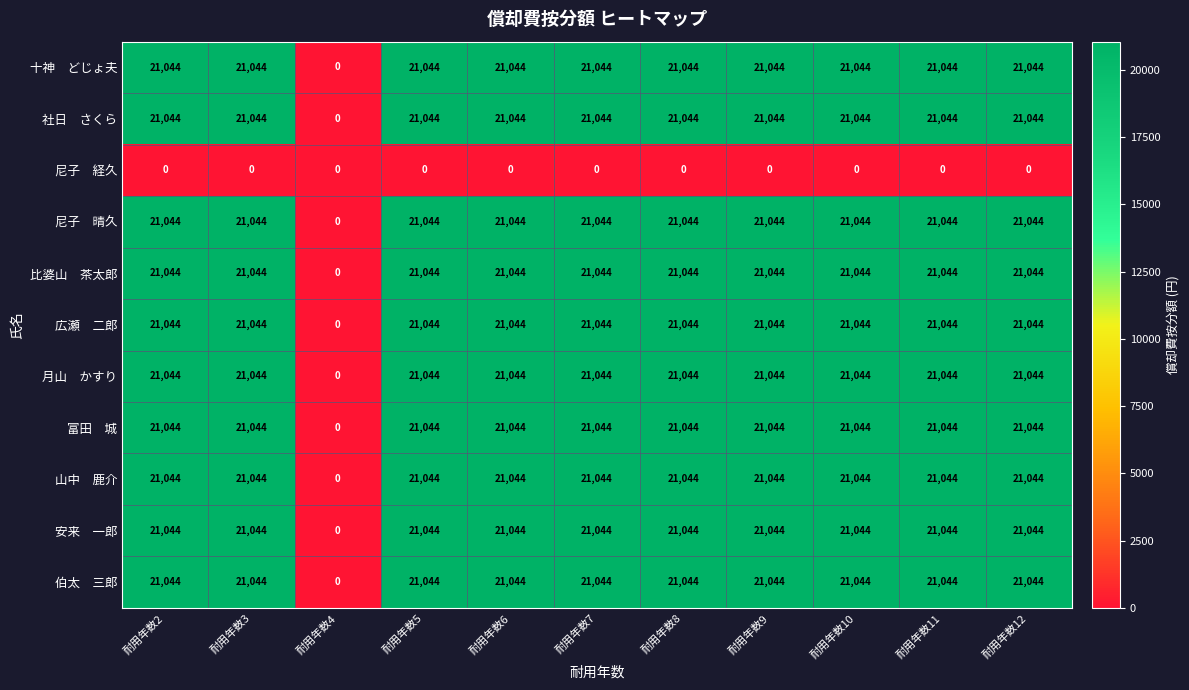

What is the spread (max minus min) of values at 耐用年数5?

21044